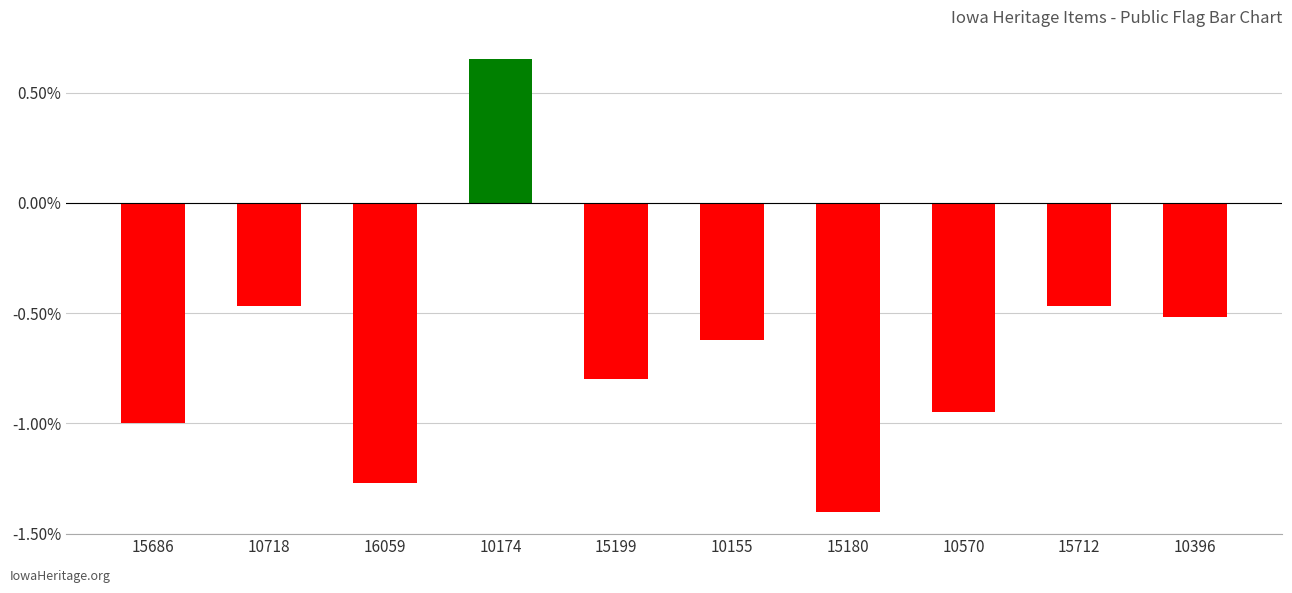

Between 16059 and 15180, which is larger?

16059